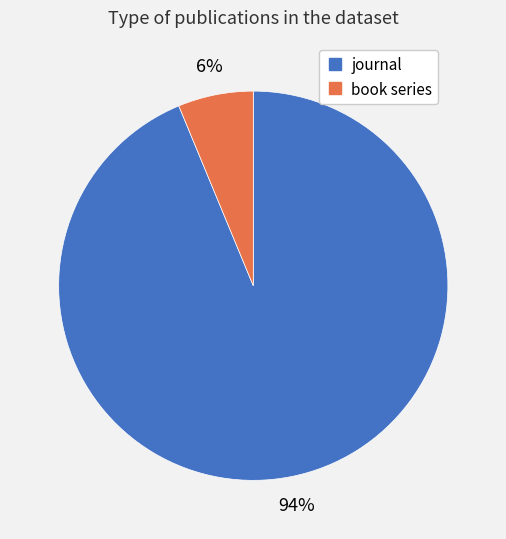

What is the majority slice?

journal